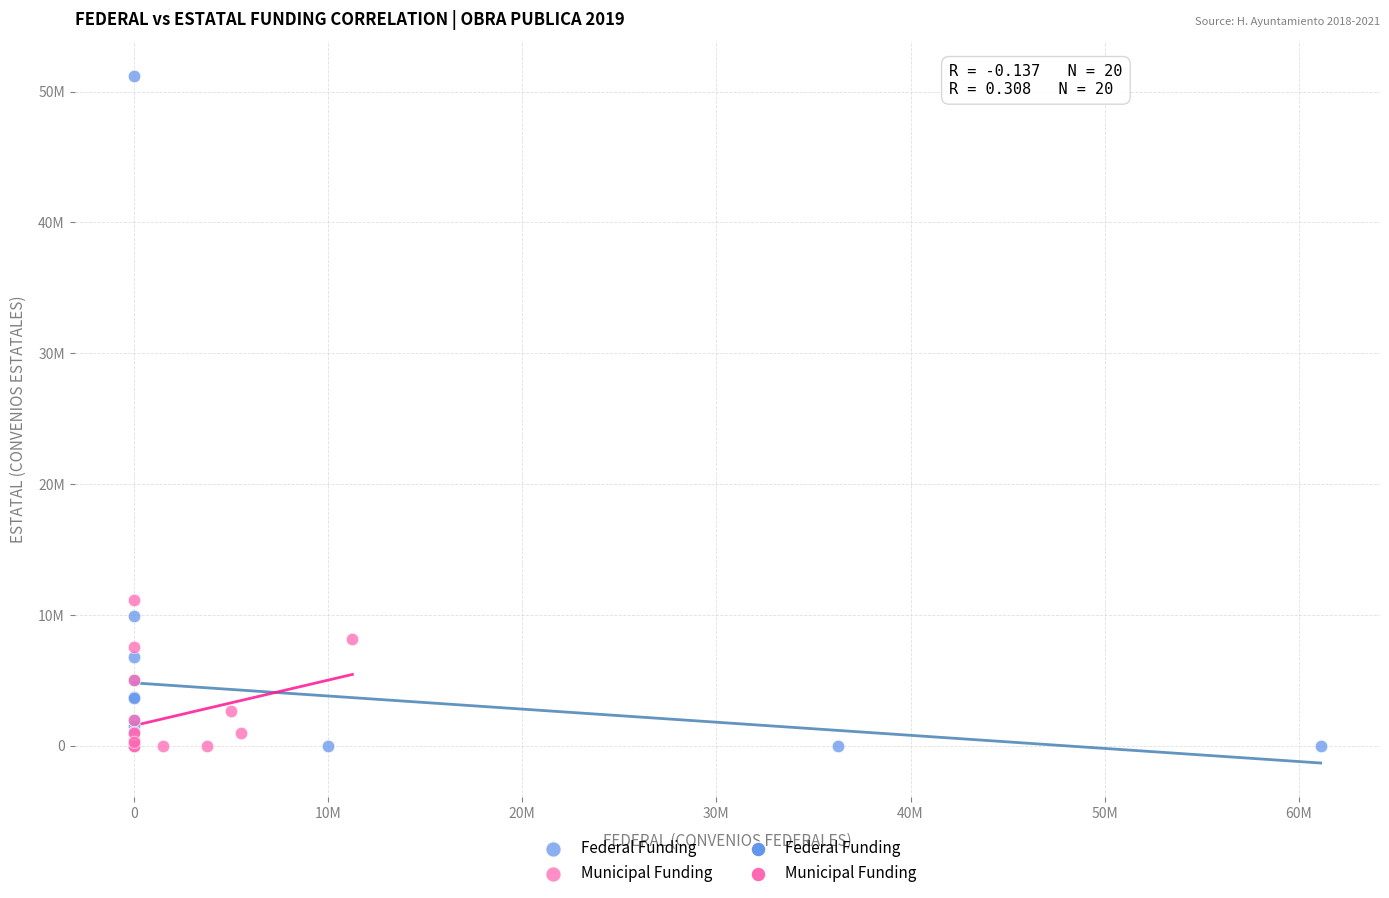

Which series has the largest Y range (max minus min)?

Federal Funding